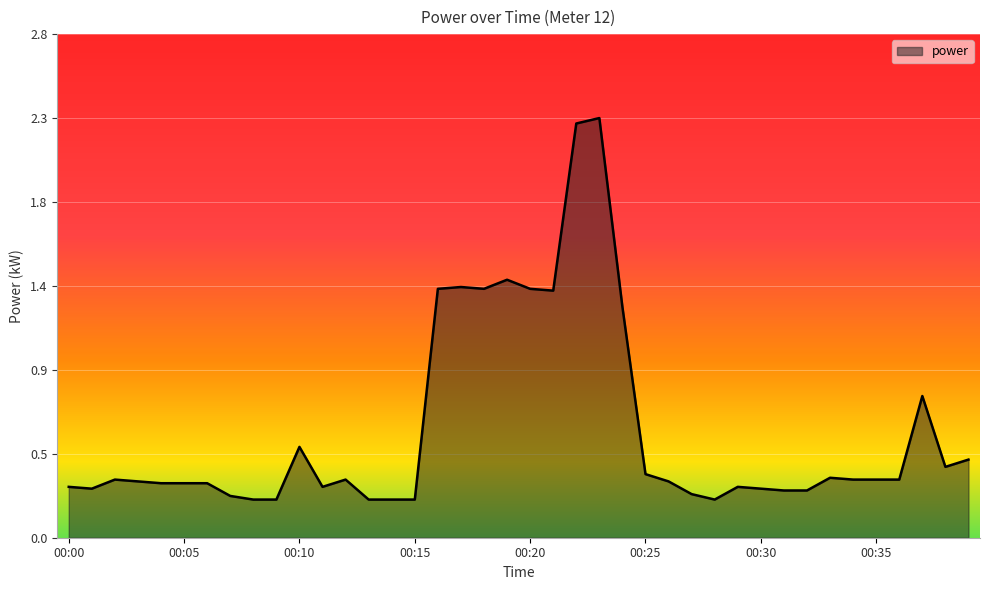

What is the value of the 4th point from the left?

0.3